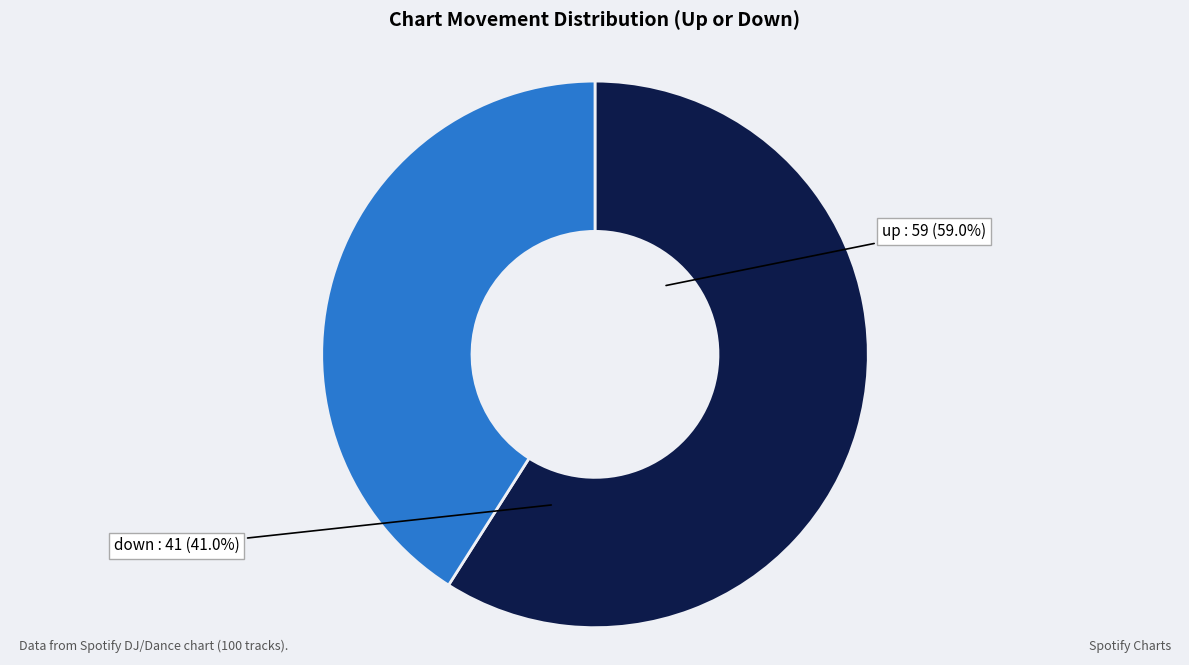

Combined, what portion of the pie is down and up?

100.0%